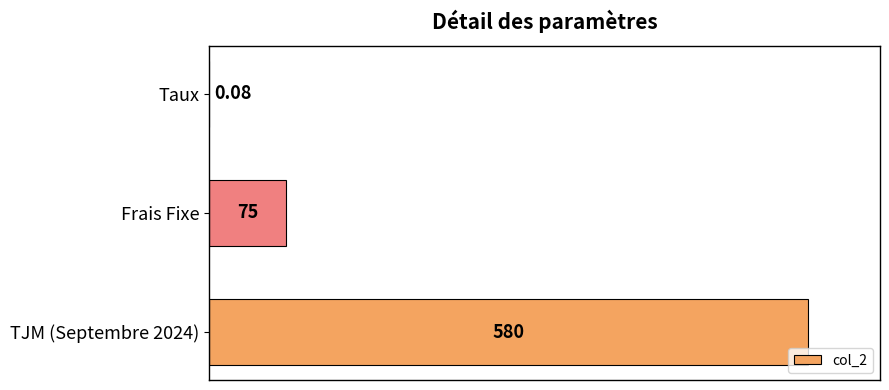

Between TJM (Septembre 2024) and Taux, which is larger?

TJM (Septembre 2024)